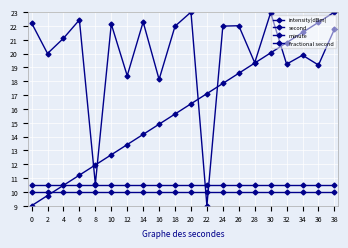

What is the difference between the maximum and minimum values in the intensity(dBm) series?

14.0